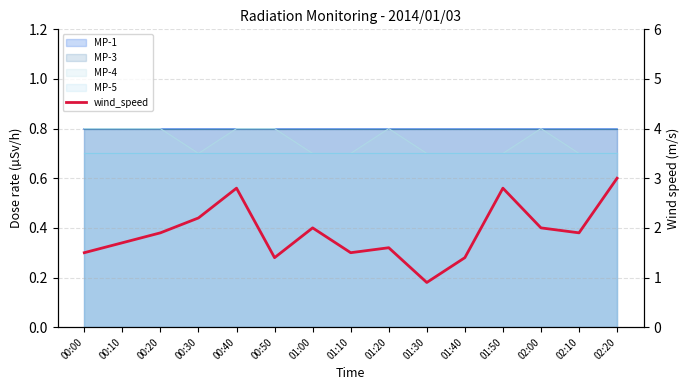

Reading left to right, what are all the values shown in this chart?

1.5	1.7	1.9	2.2	2.8	1.4	2.0	1.5	1.6	0.9	1.4	2.8	2.0	1.9	3.0